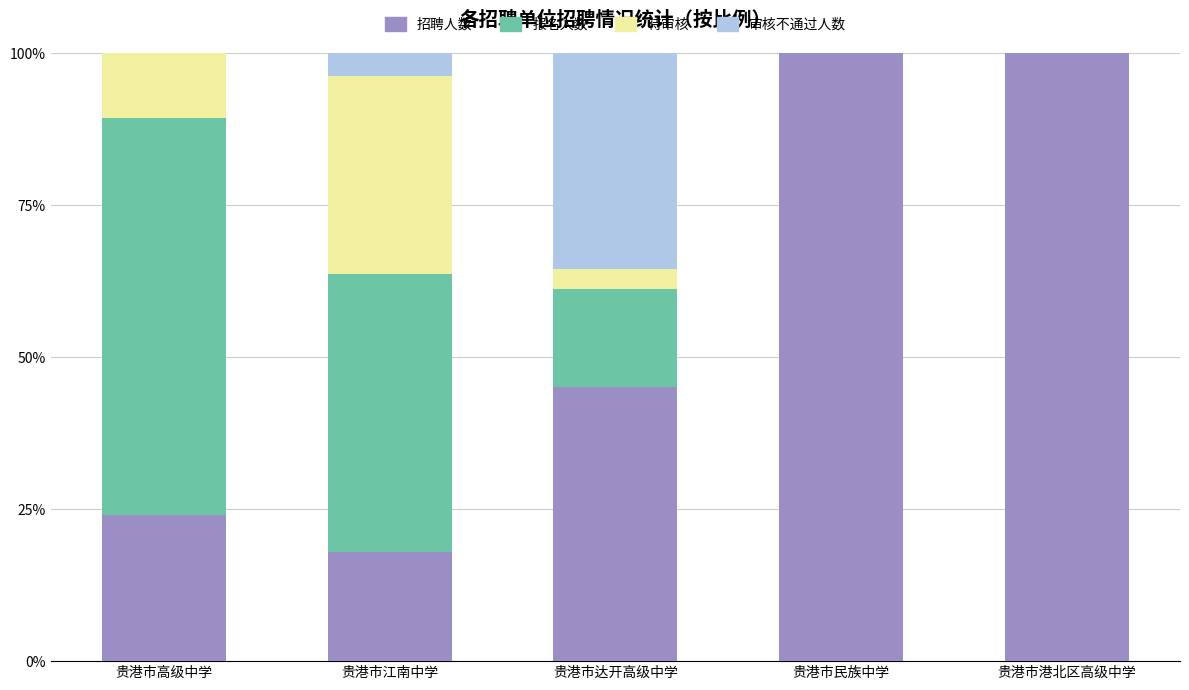

Reading left to right, transcribe the values for 招聘人数.

贵港市高级中学=24.0	贵港市江南中学=18.0	贵港市达开高级中学=45.2	贵港市民族中学=100.0	贵港市港北区高级中学=100.0